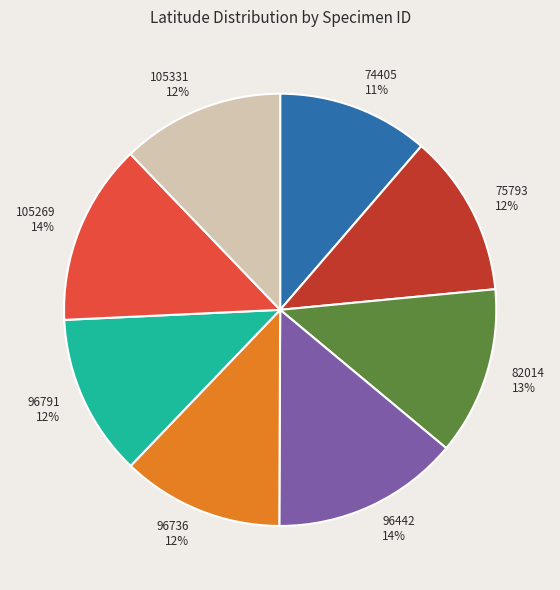

Does 105331 account for over 50% of the chart?

No